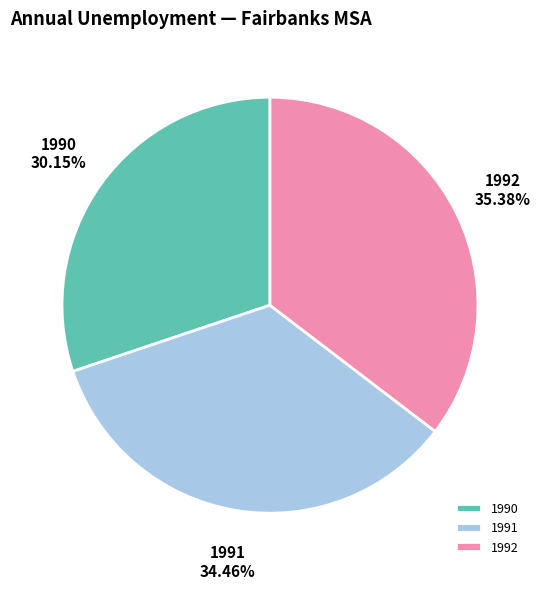

Is there a majority slice in this chart?

No